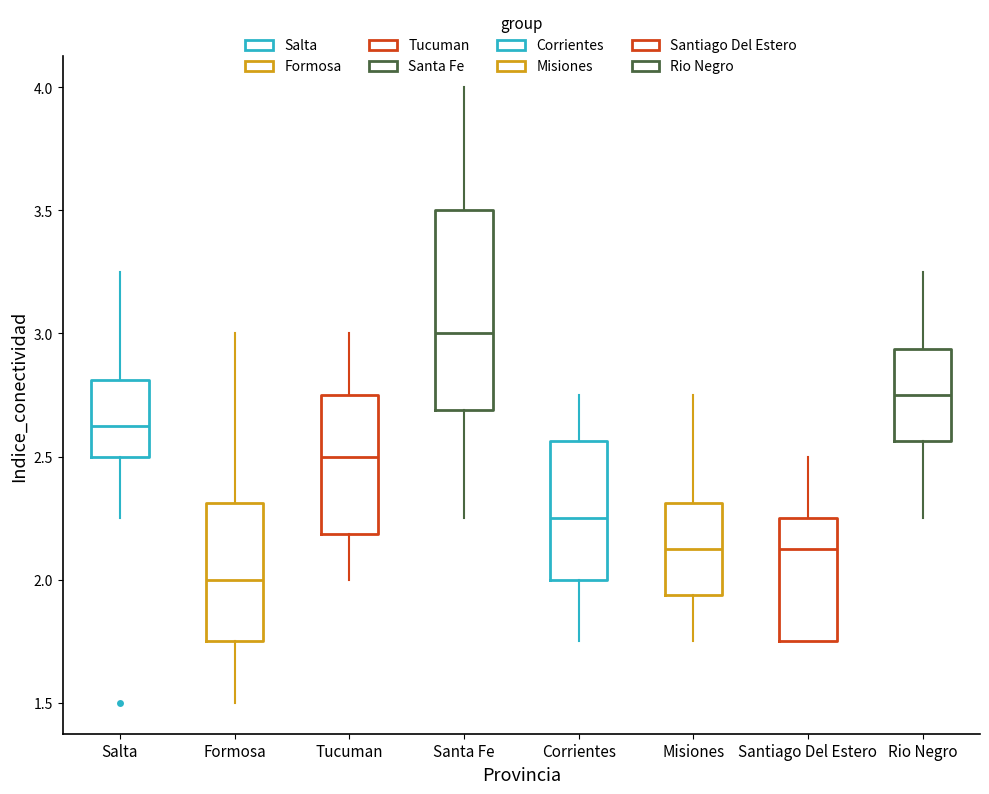

Comparing the boxes themselves (not the whiskers), which one is the tallest?

Santa Fe